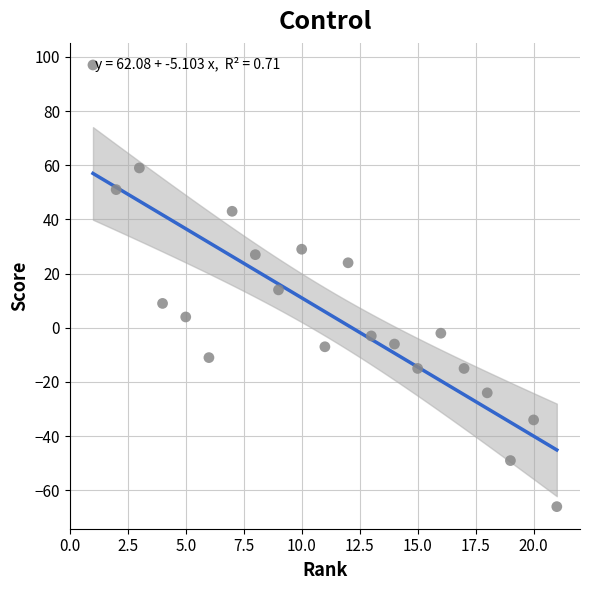

What is the range of Y values (max minus min)?

163